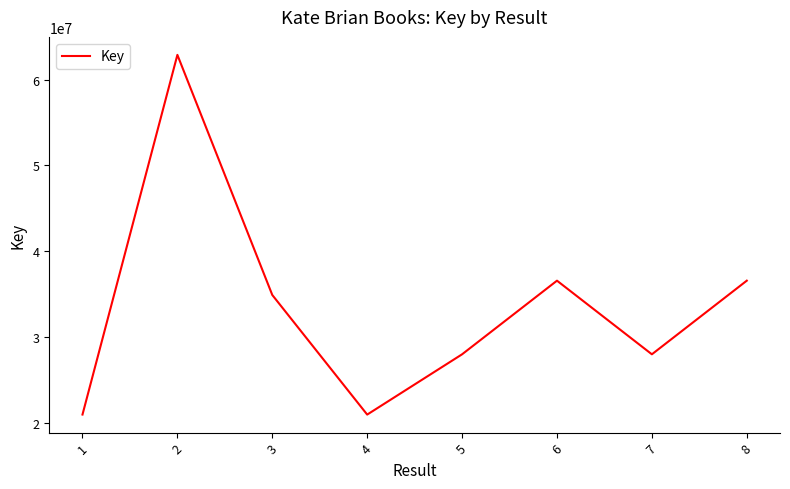

At which label is the value closest to 41910828?

6